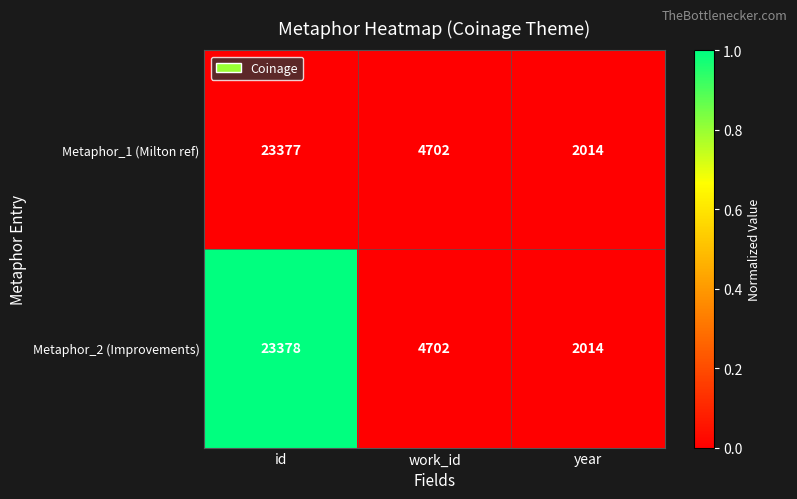

Which category has the highest value in the Metaphor_1 (Milton ref) series?

id